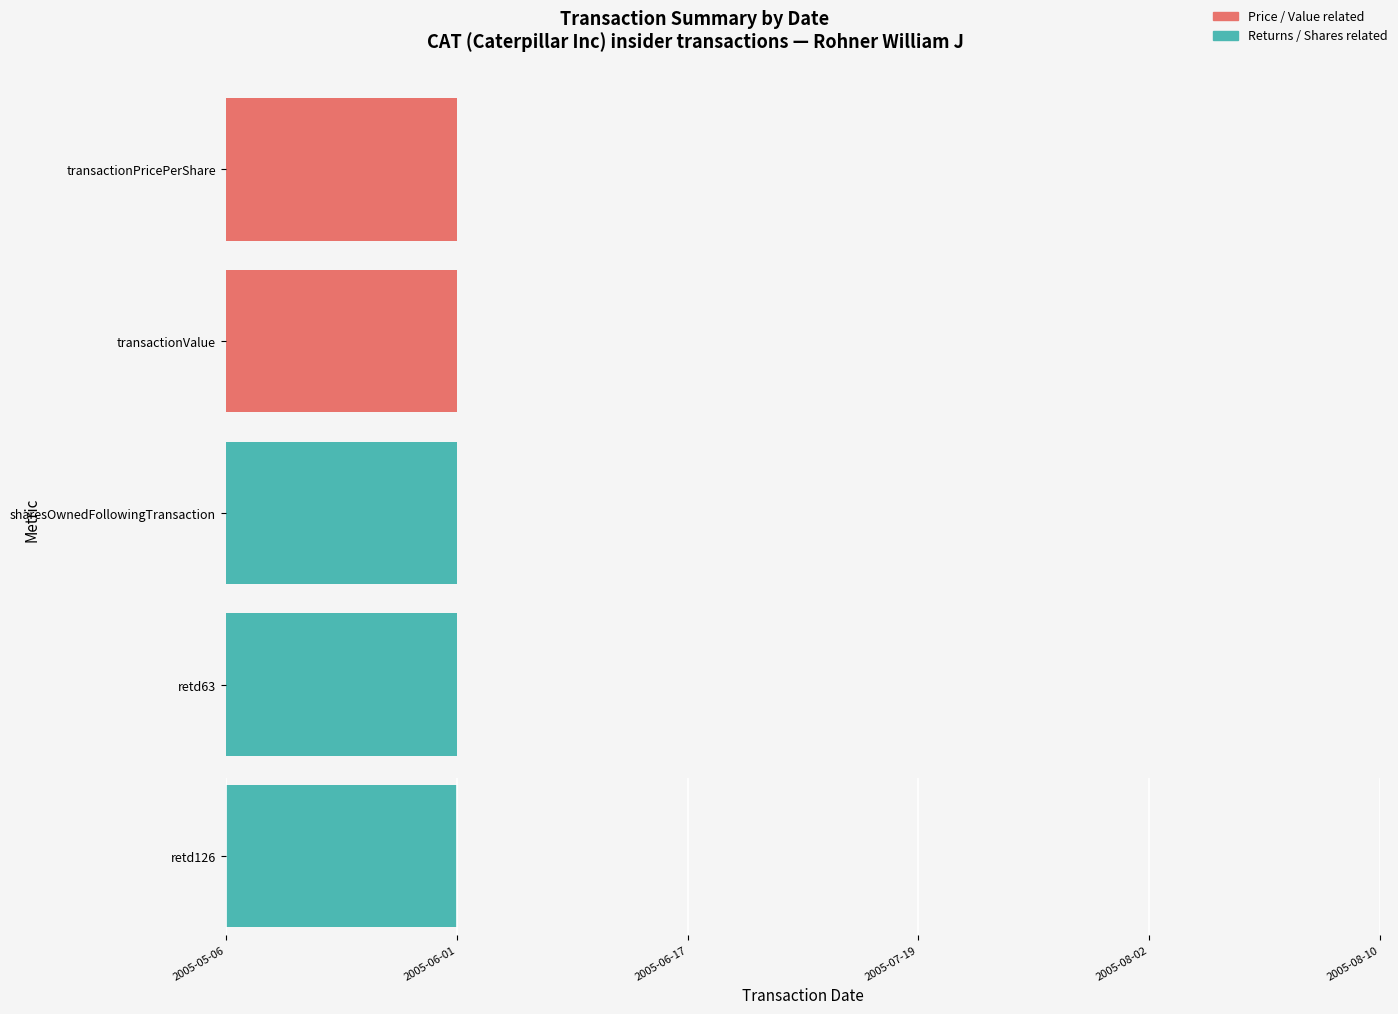

Which series has the largest range (max minus min)?

transactionPricePerShare